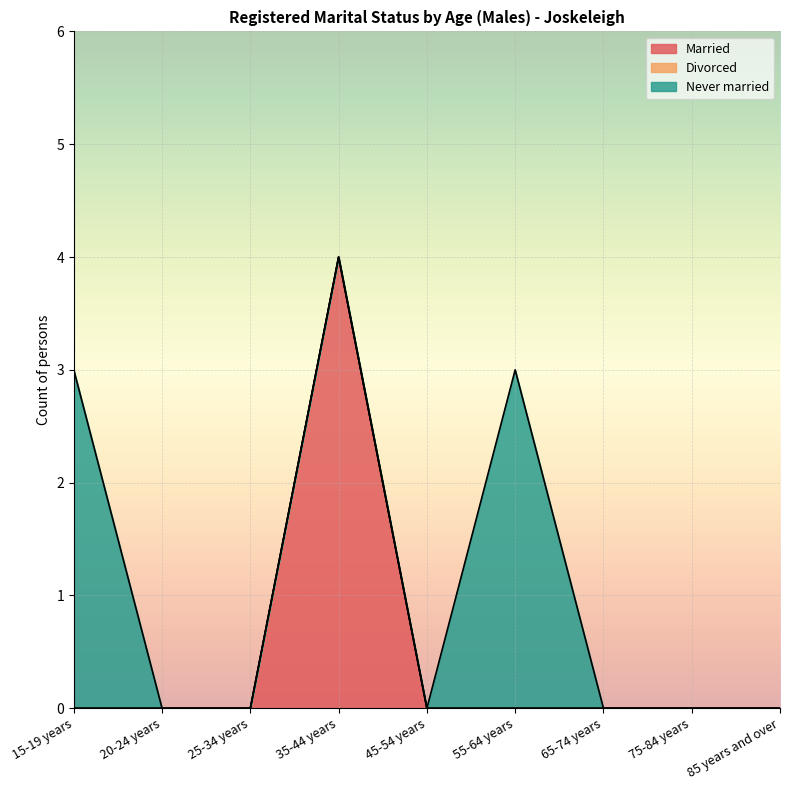

At which category is the sum across all series the highest?

35-44 years